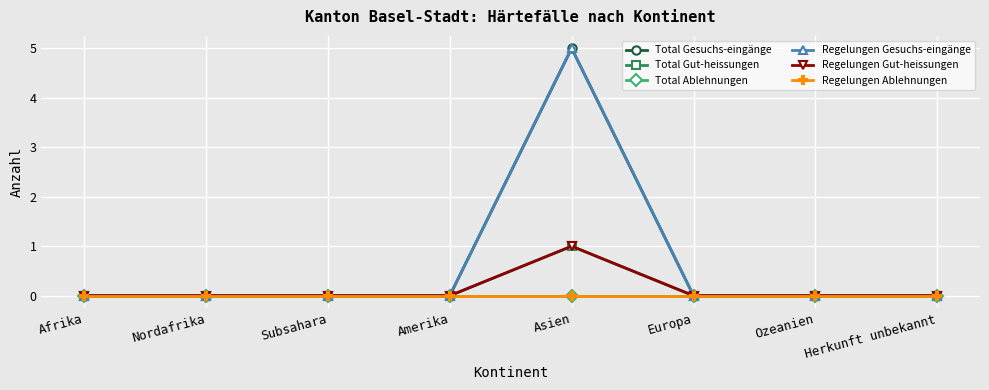

Which series has the widest spread of values?

Total Gesuchs-eingänge